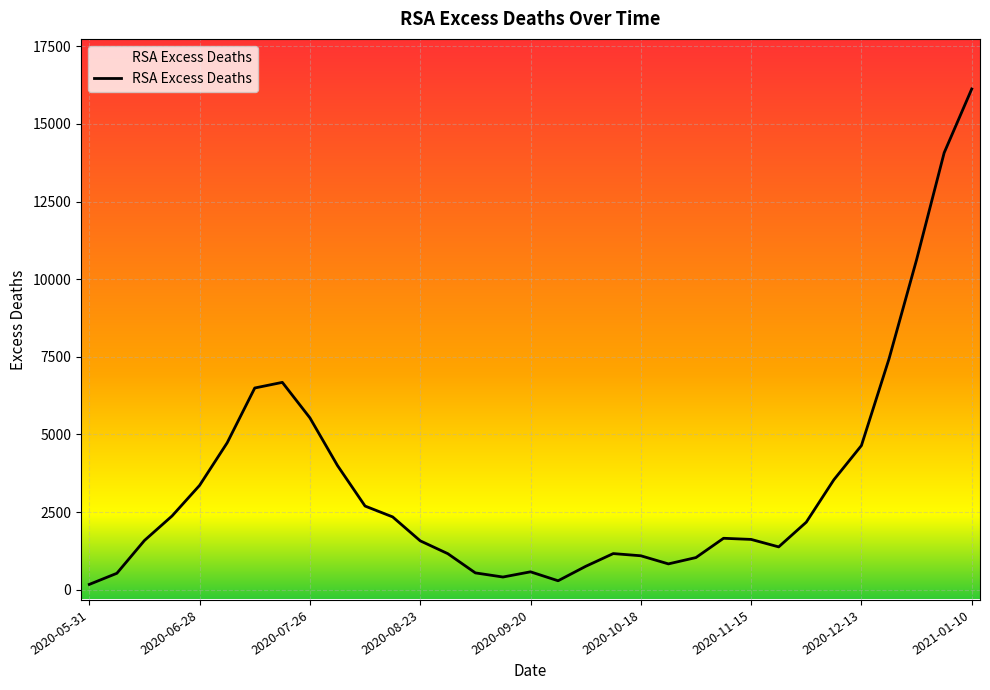

What is the greatest value displayed?

16125.3